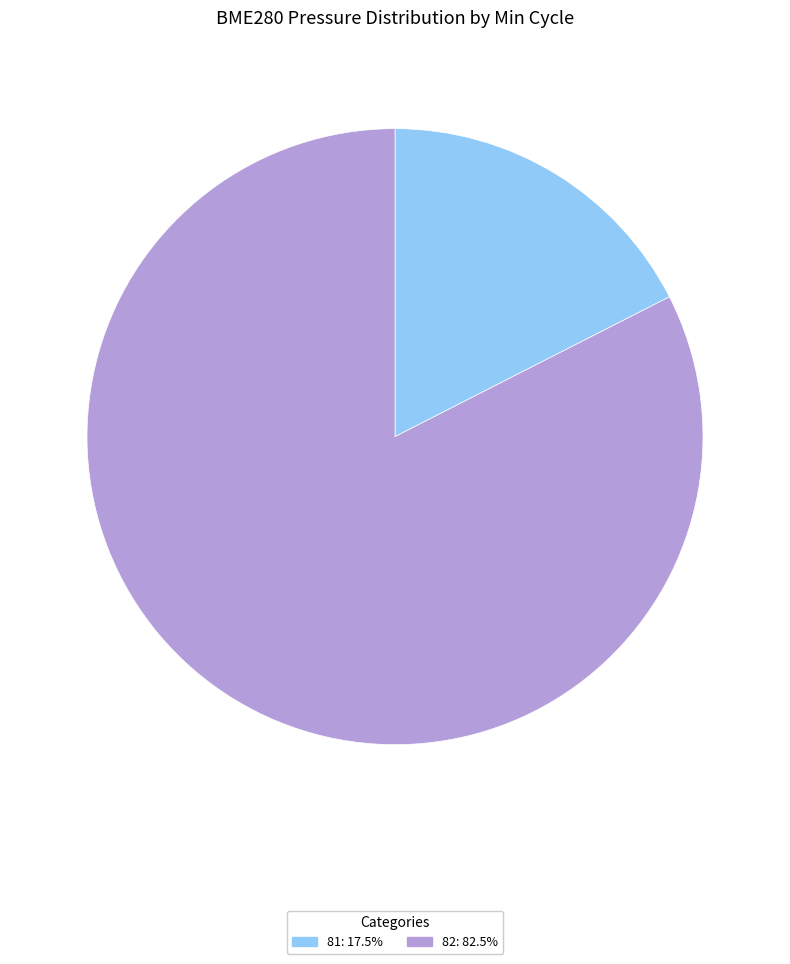

How many slices are in this pie chart?

2